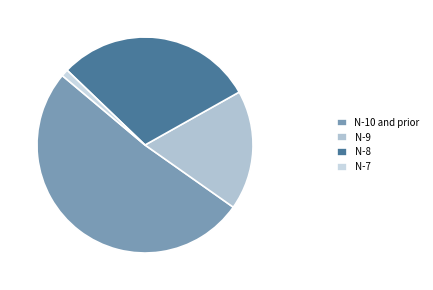

Count the number of slices in the pie.

4